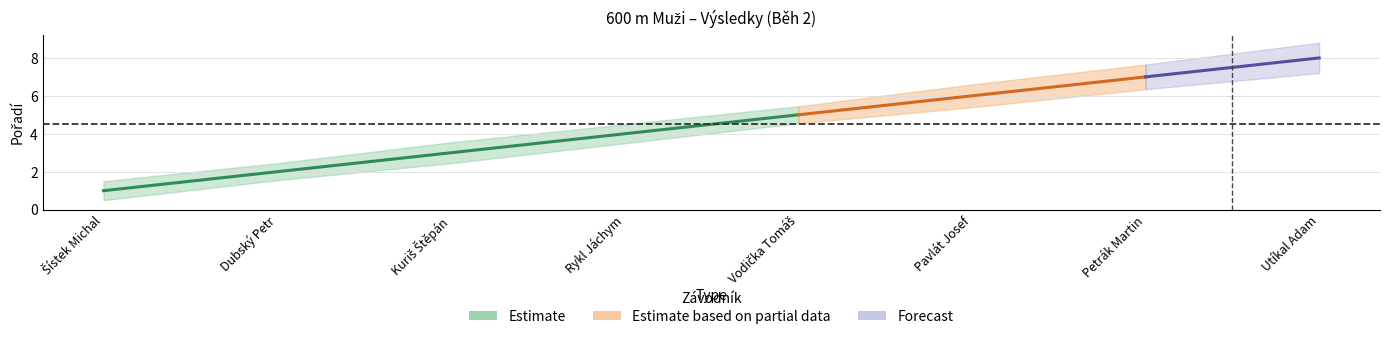

What is the average value of the center series?

4